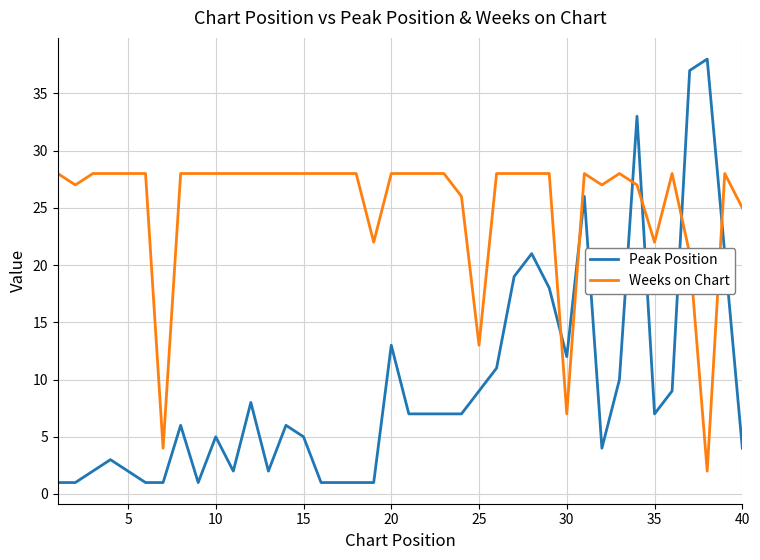

Which series has the largest range (max minus min)?

Peak Position